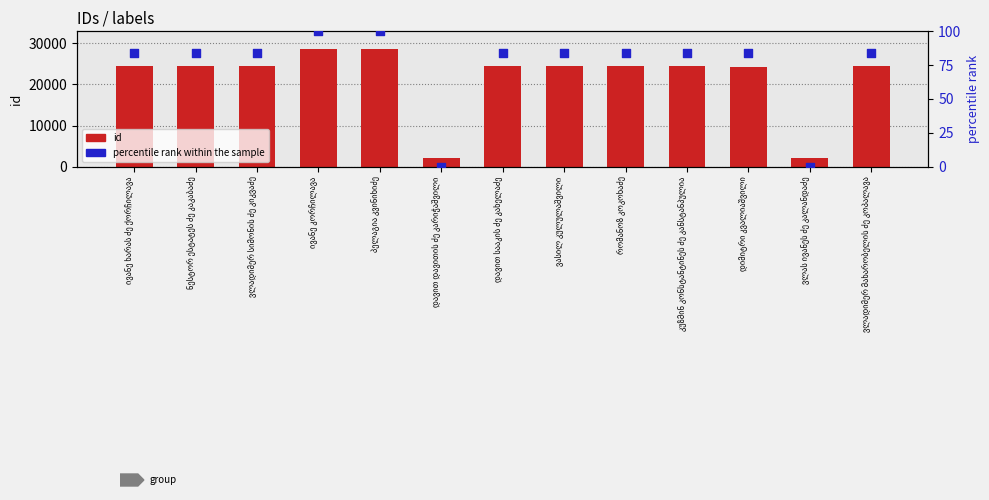

What is the total value across all series at პელაგია კვინიხიძე?

28697.0